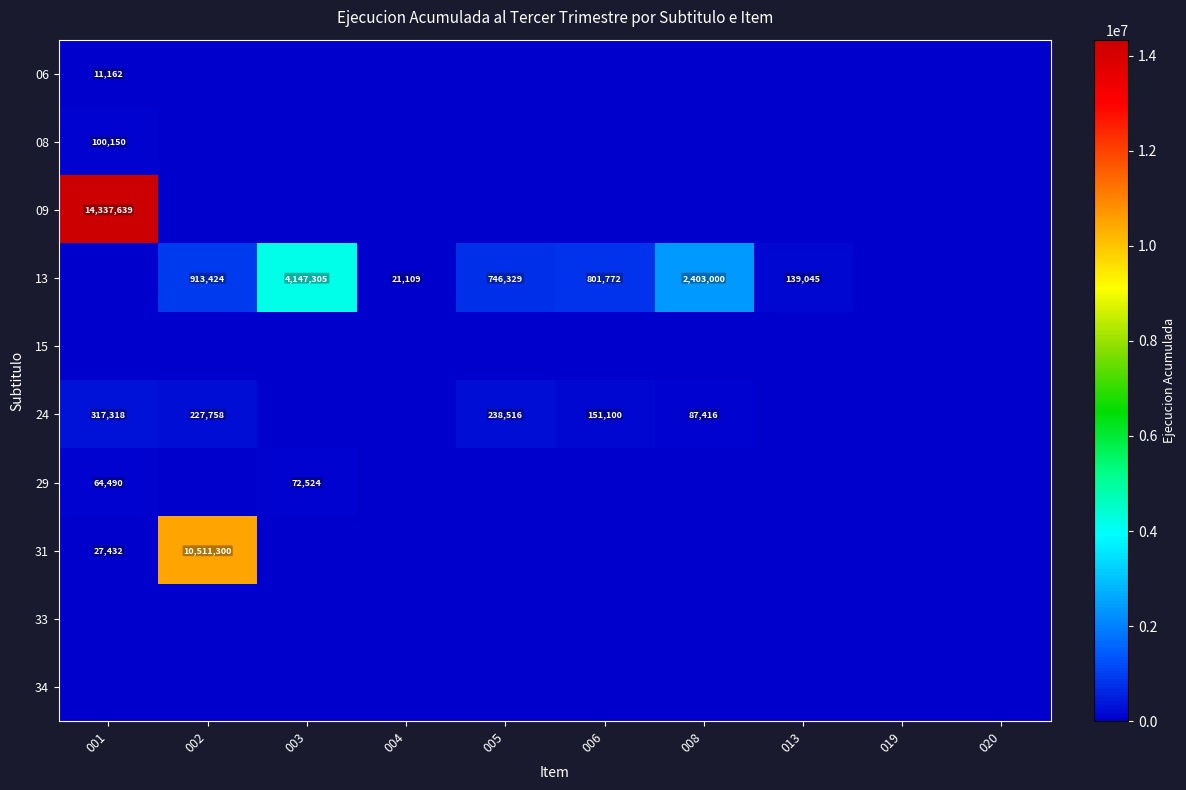

The value of 08 at 001 is 100150. True or false?

True